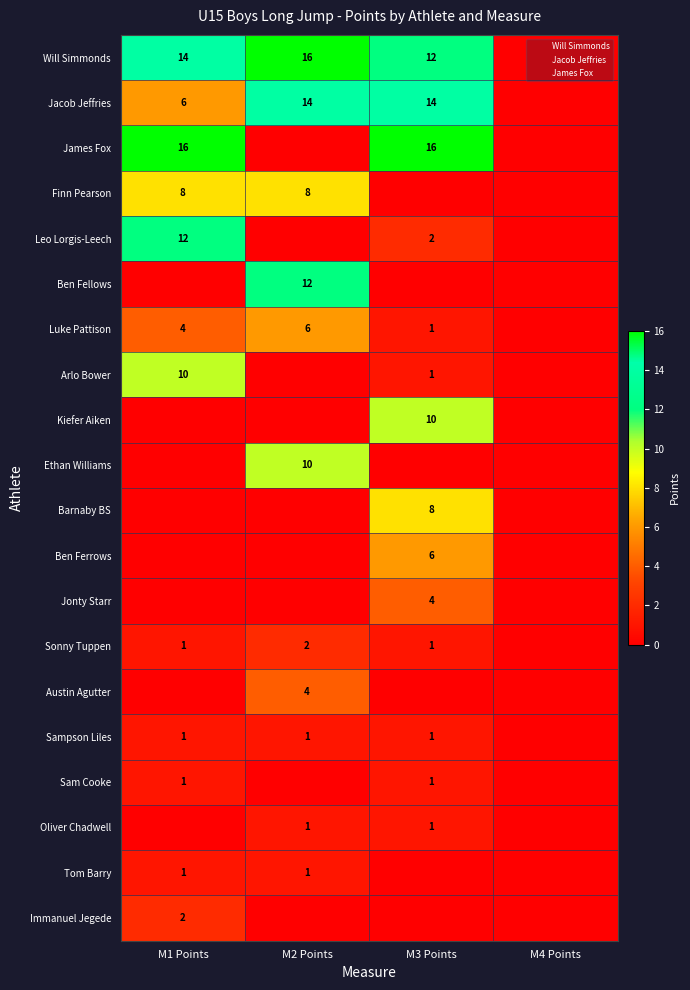

Is the value of Sam Cooke at M1 Points greater than the value of Ethan Williams at M1 Points?

Yes